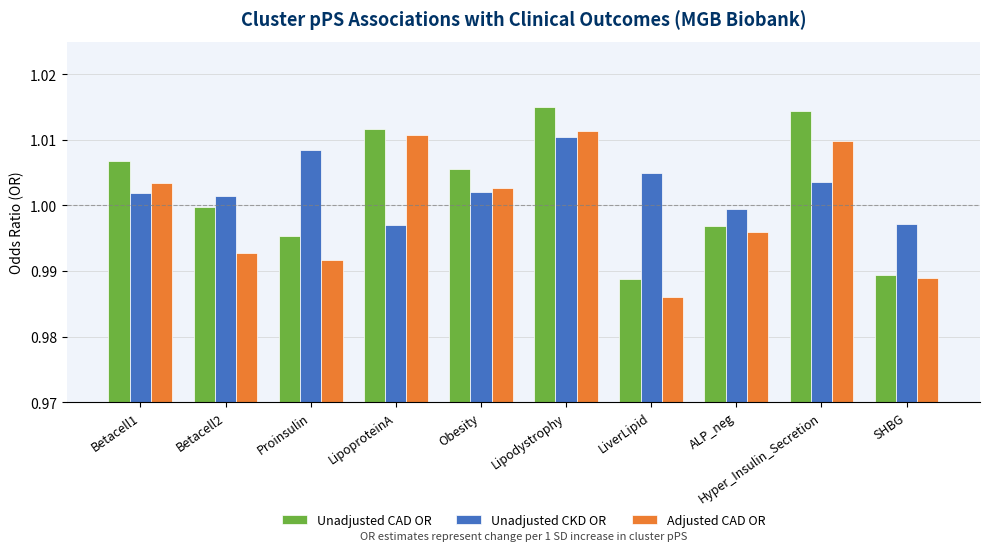

Which series has the widest spread of values?

Unadjusted CAD OR